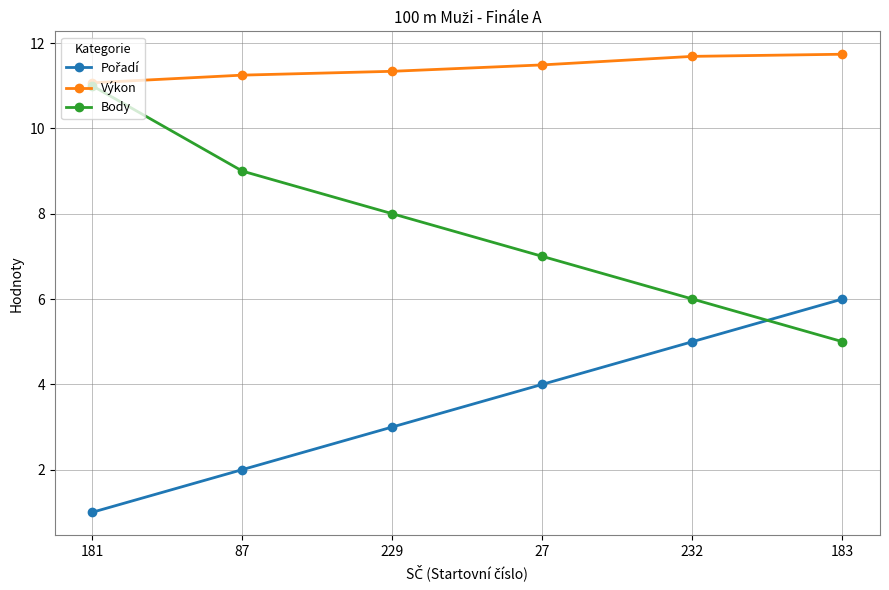

At which label is Výkon closest to 11?

181